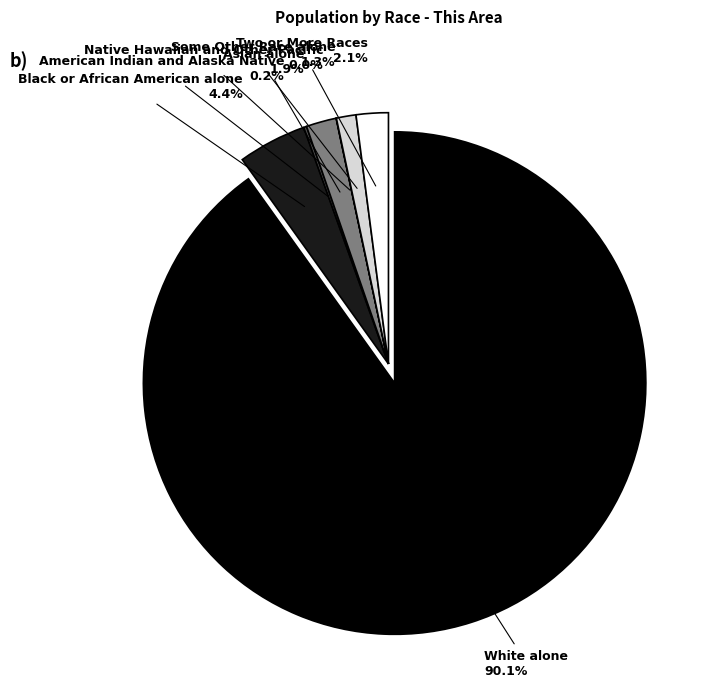

To the nearest percent, what is the combined percentage of White alone and American Indian and Alaska Native?

90%